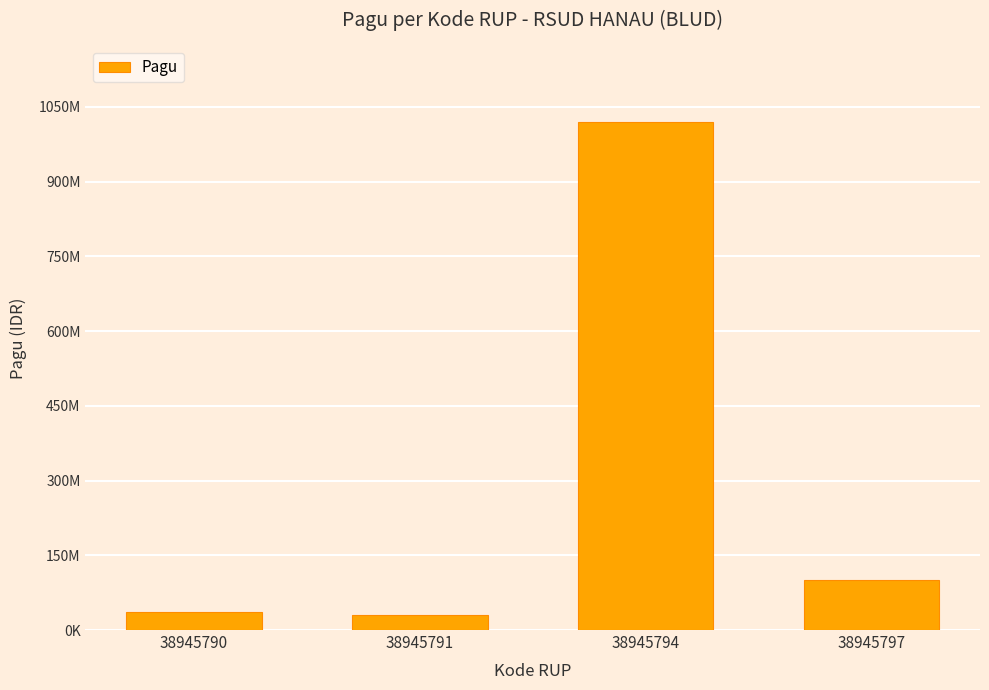

Does the chart contain any negative values?

No